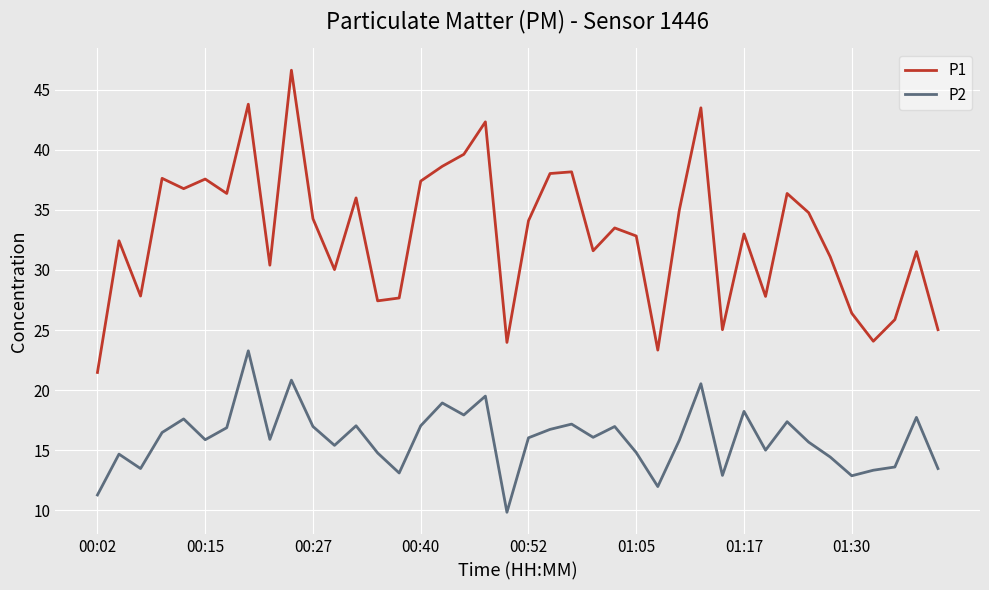

True or false: P1 and P2 cross at least once.

False